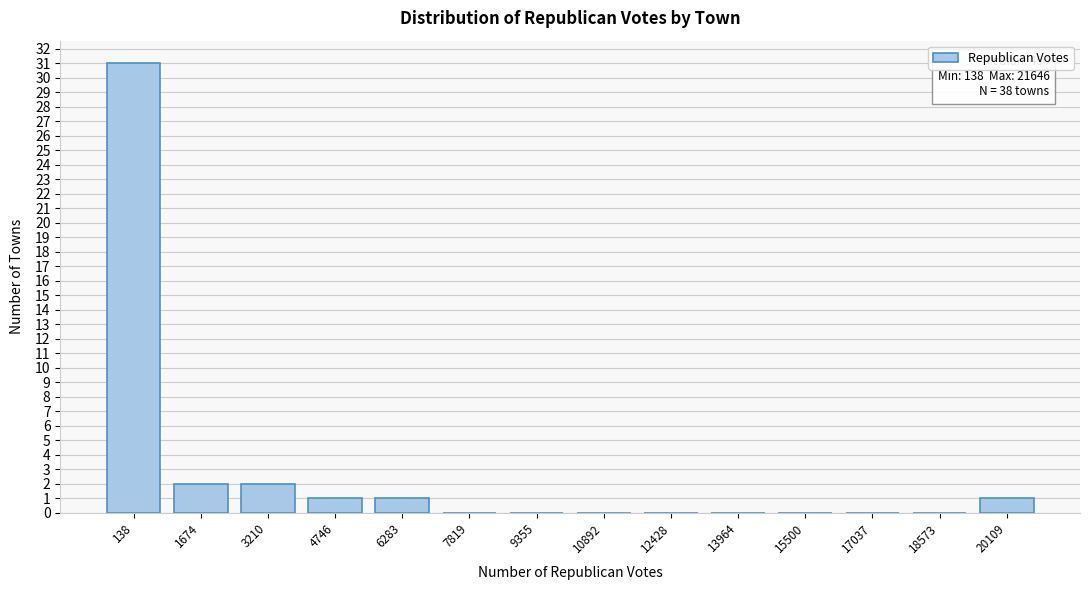

Reading left to right, list all the values displayed in this chart.

138=31	1674=2	3210=2	4746=1	6283=1	7819=0	9355=0	10892=0	12428=0	13964=0	15500=0	17037=0	18573=0	20109=1